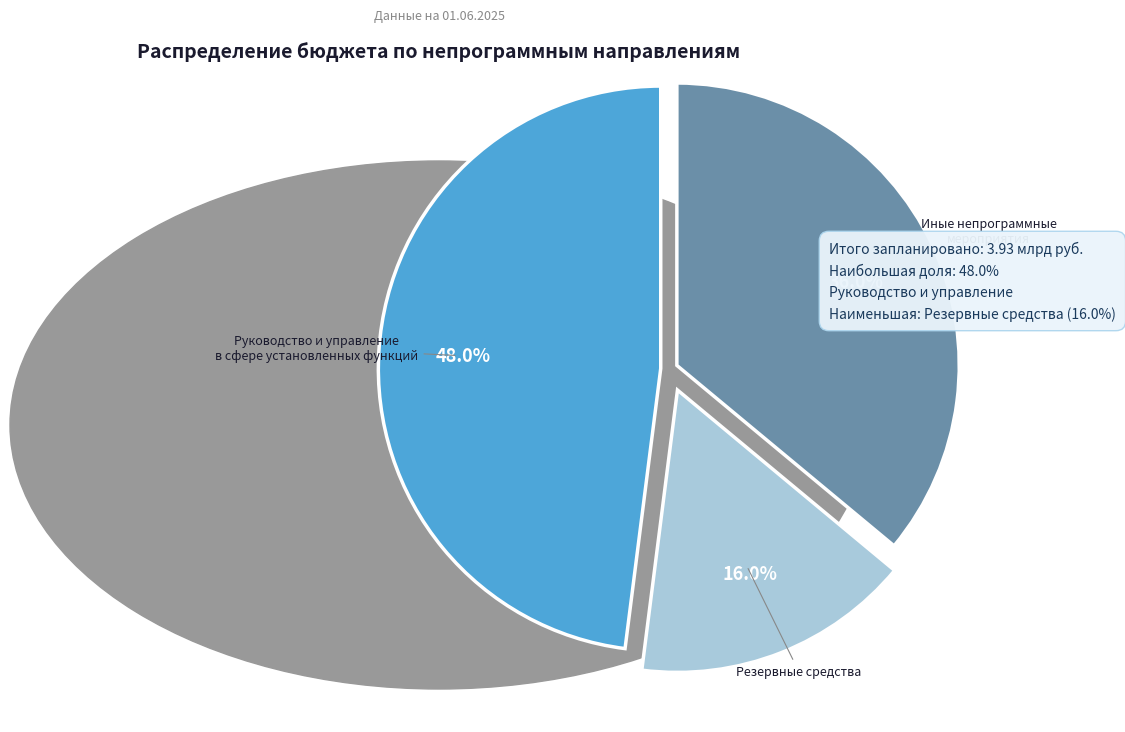

Is there any slice that represents more than half of the pie?

No